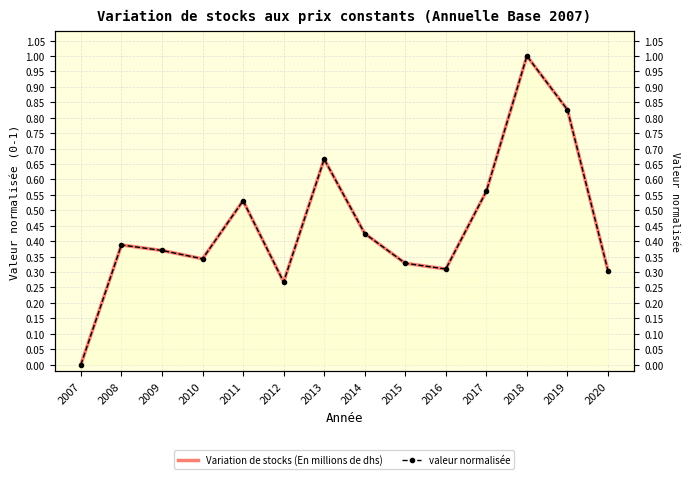

What is the value of the valeur normalisée point at the 11th from the left?

0.6